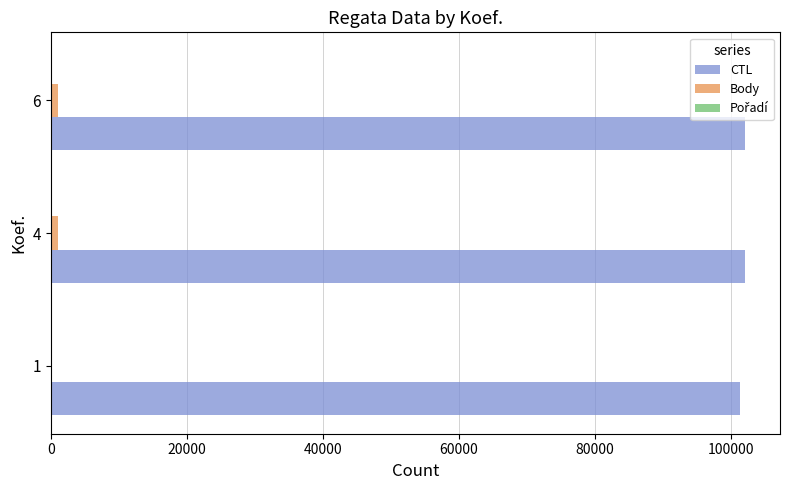

Reading left to right, transcribe all the data shown in this chart.

CTL: 101334	102107	102128
Body: 213	989	1081
Pořadí: 8	5	10